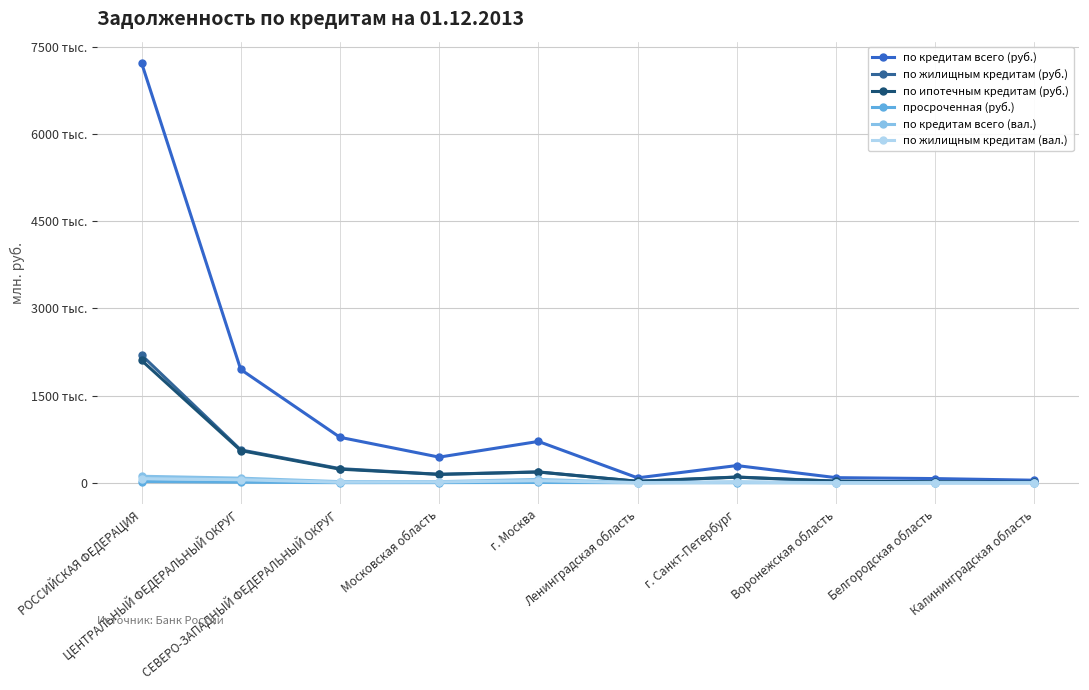

At which category is the sum across all series the highest?

РОССИЙСКАЯ ФЕДЕРАЦИЯ